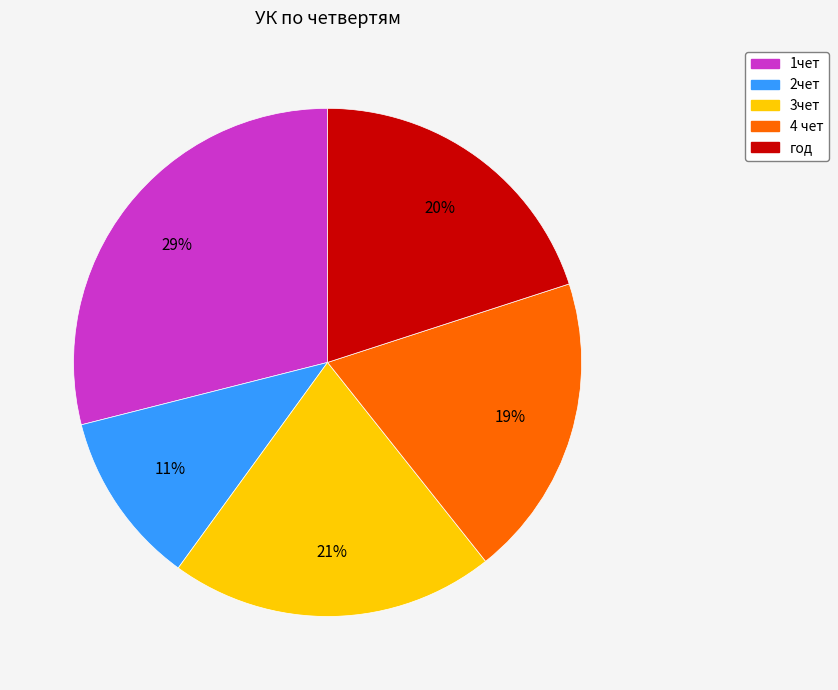

Is 3чет the majority of the pie?

No